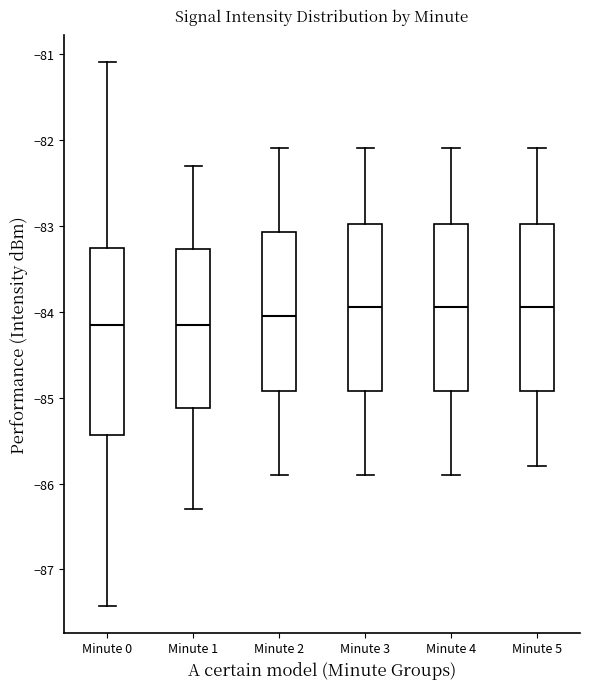

Which box is the tallest, from its lower edge to its upper edge?

Minute 0